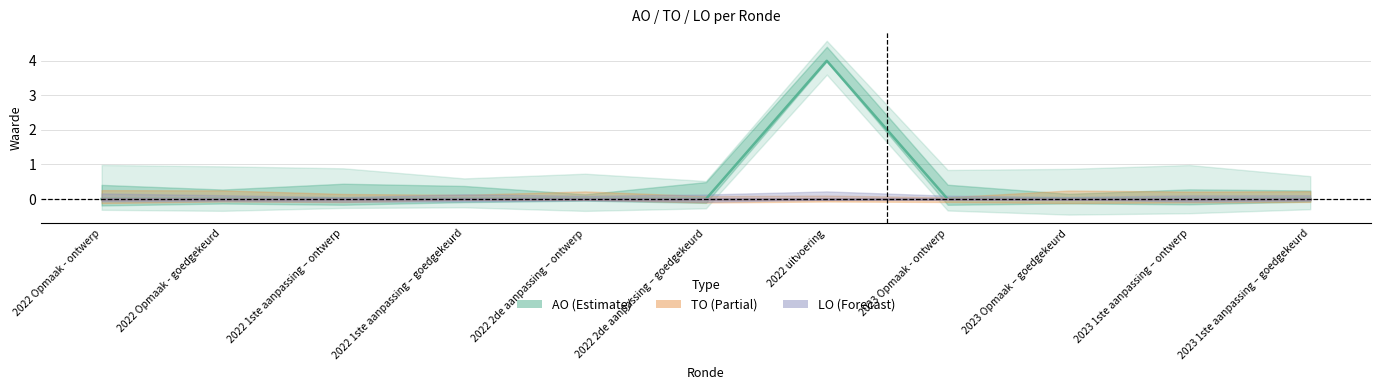

Rank the series at 2022 Opmaak - ontwerp from highest to lowest value.

AO, TO, LO